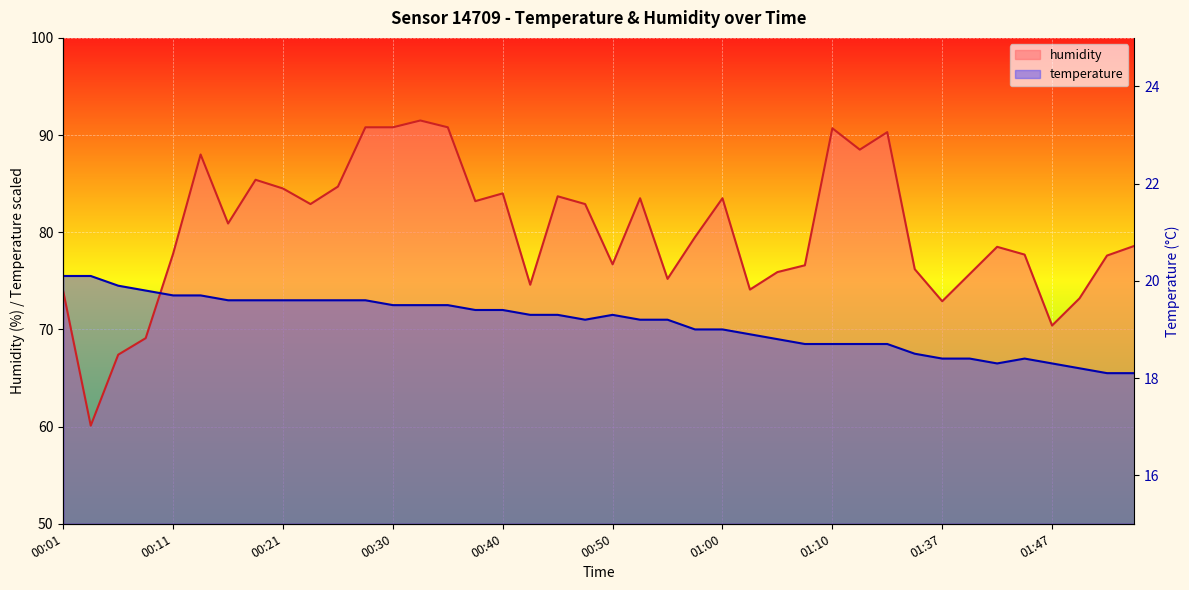

What is the difference between the second highest and second lowest values in the humidity series?

23.4